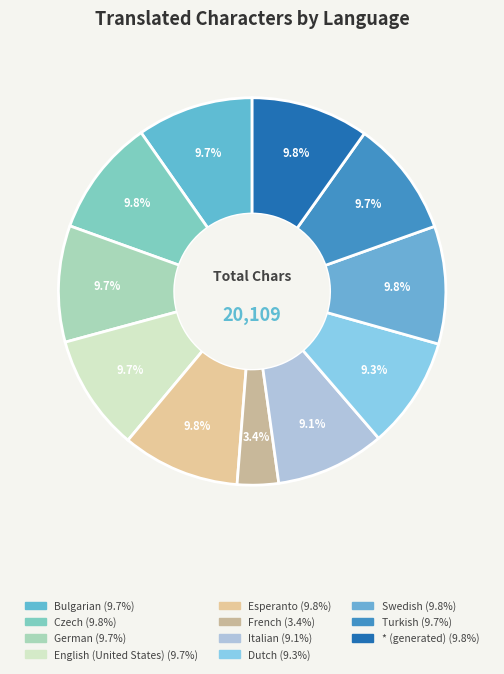

Does any single category account for the majority?

No